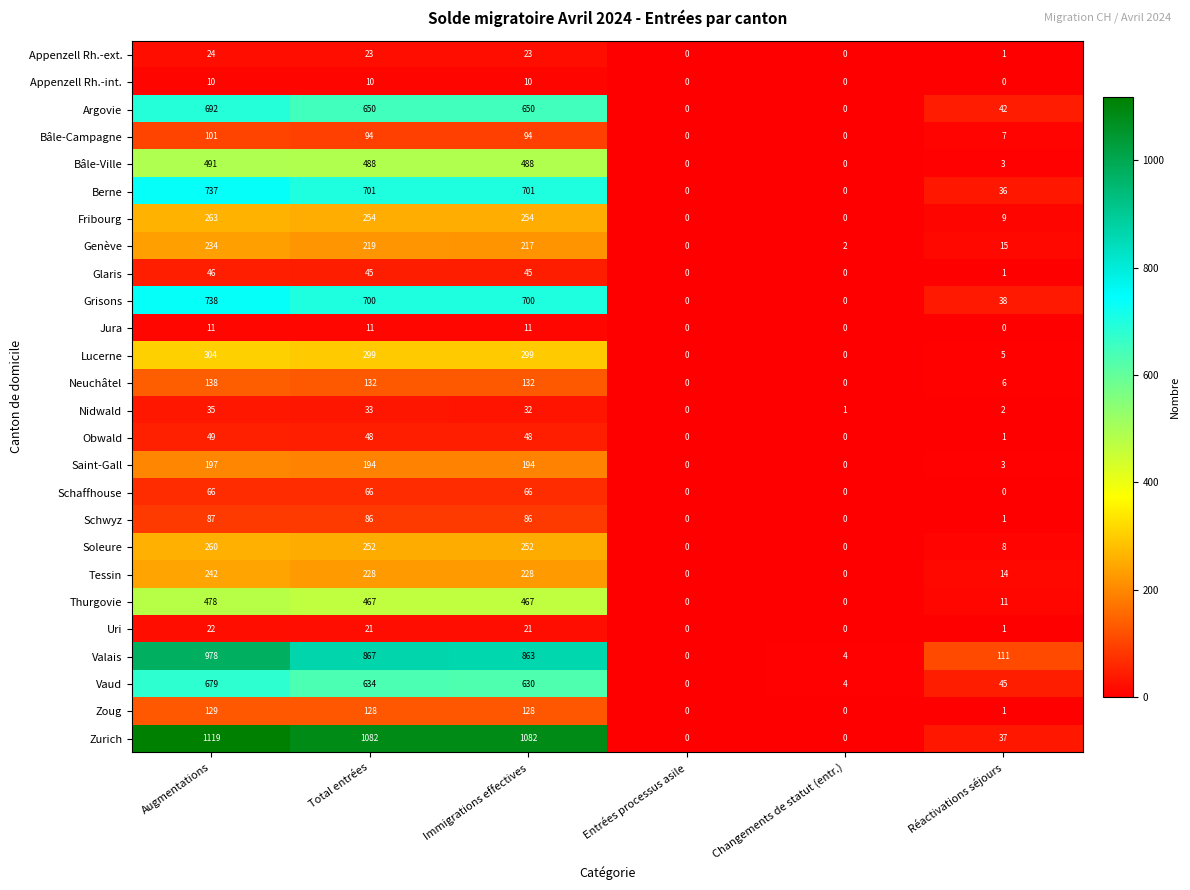

Rank the series by their maximum value, from lowest to highest.

Appenzell Rh.-int., Jura, Uri, Appenzell Rh.-ext., Nidwald, Glaris, Obwald, Schaffhouse, Schwyz, Bâle-Campagne, Zoug, Neuchâtel, Saint-Gall, Genève, Tessin, Soleure, Fribourg, Lucerne, Thurgovie, Bâle-Ville, Vaud, Argovie, Berne, Grisons, Valais, Zurich